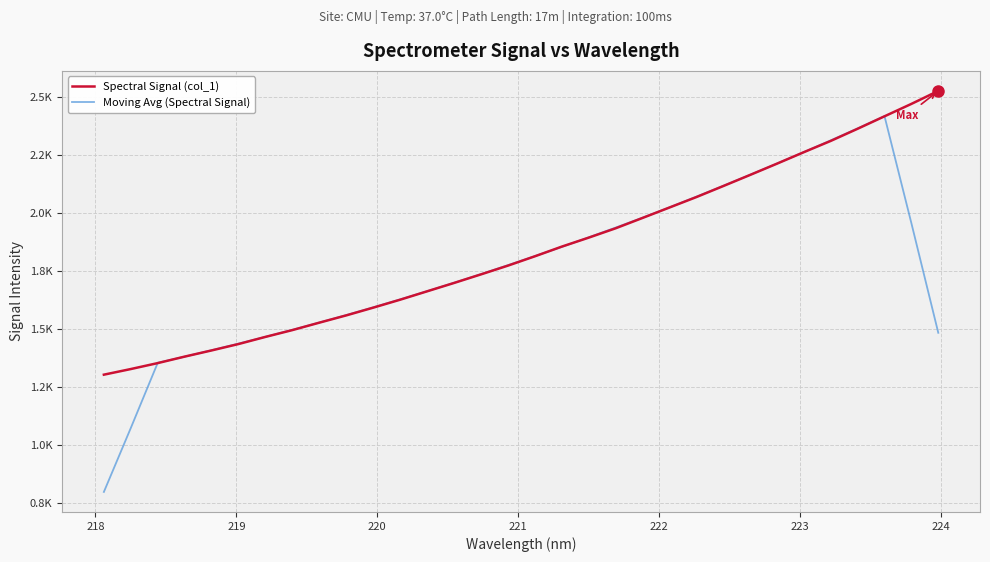

Reading left to right, what are all the values shown in this chart?

Spectral Signal (col_1): 1302.6	1327.0	1352.7	1380.7	1407.3	1435.0	1465.8	1495.3	1527.3	1558.7	1592.1	1626.4	1662.5	1698.6	1735.7	1773.4	1813.6	1855.4	1894.1	1934.5	1979.1	2024.1	2069.2	2116.8	2164.9	2213.6	2263.2	2311.9	2364.3	2418.1	2471.7	2527.6
Moving Avg (Spectral Signal): 796.5	1072.6	1354.1	1380.5	1408.3	1436.8	1466.2	1496.4	1527.8	1560.0	1593.4	1627.7	1663.1	1699.3	1736.8	1775.3	1814.4	1854.2	1895.3	1937.5	1980.2	2024.8	2070.8	2117.7	2165.5	2214.1	2263.6	2314.2	2365.8	2418.7	1956.4	1483.5